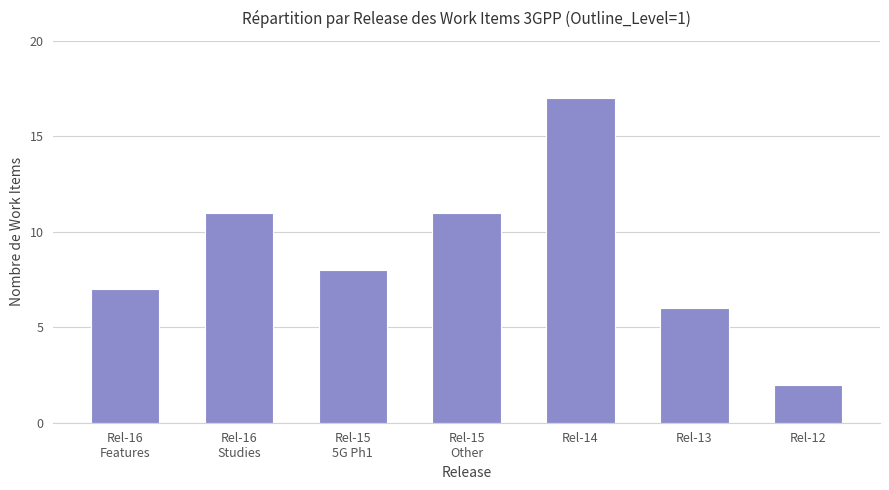

What is the sum of the values at Rel-15
5G Ph1 and Rel-16
Studies?

19